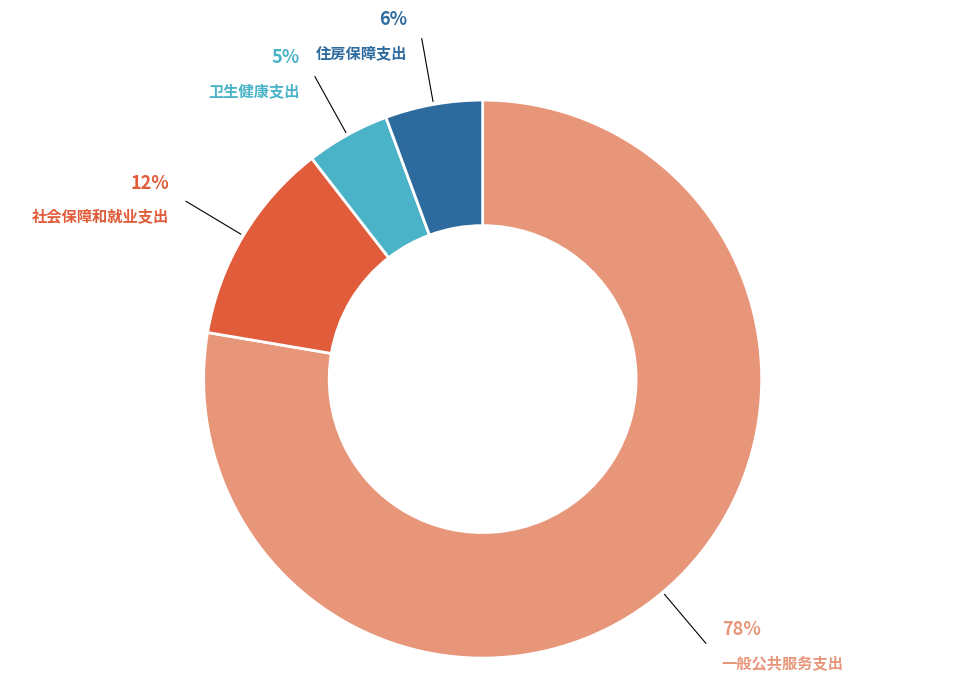

Which category has the biggest portion of the pie?

一般公共服务支出